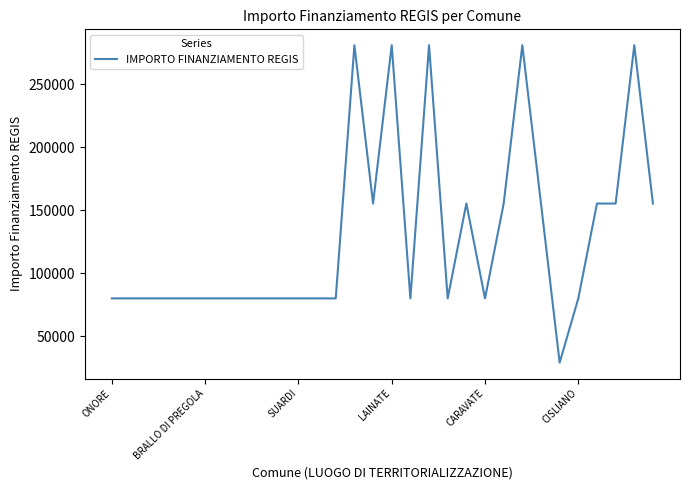

What is the smallest value displayed?

28902